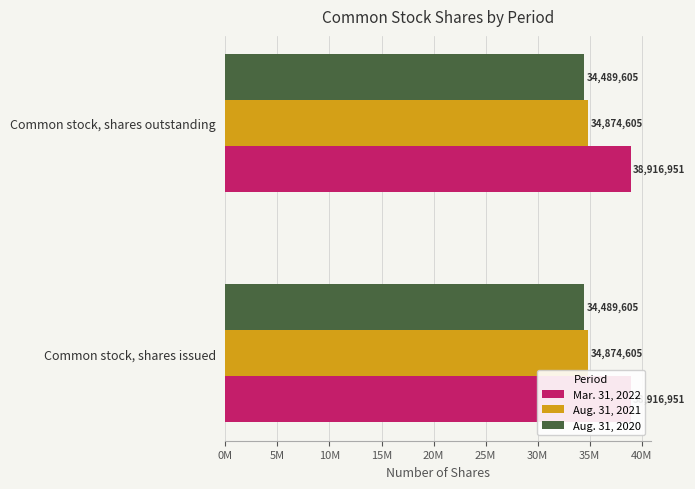

Rank the series at Common stock, shares outstanding from highest to lowest value.

Mar. 31, 2022, Aug. 31, 2021, Aug. 31, 2020